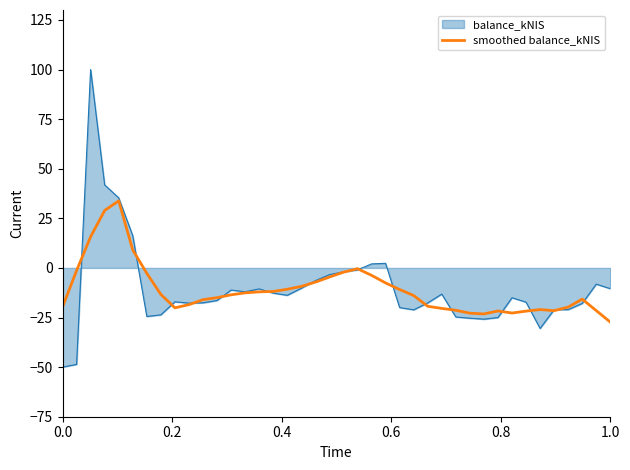

What is the greatest value displayed?

100.0